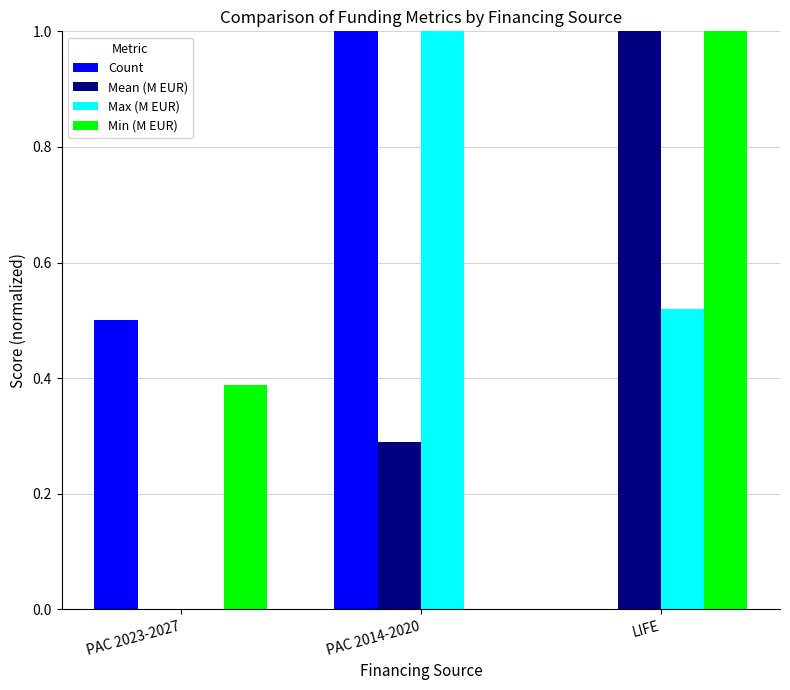

What is the sum of the Min (M EUR) values at PAC 2023-2027 and LIFE?

1.4